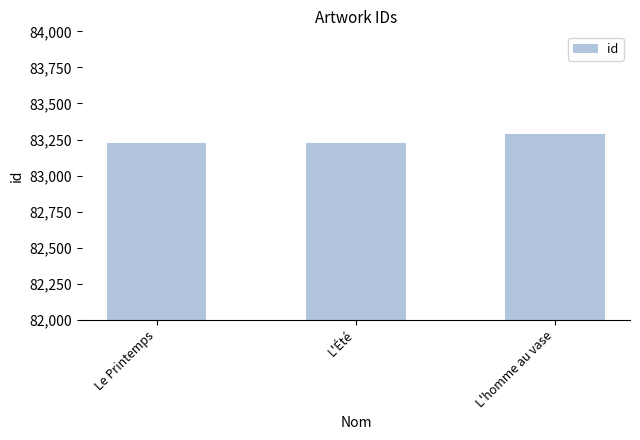

What is the sum of all values?

249740